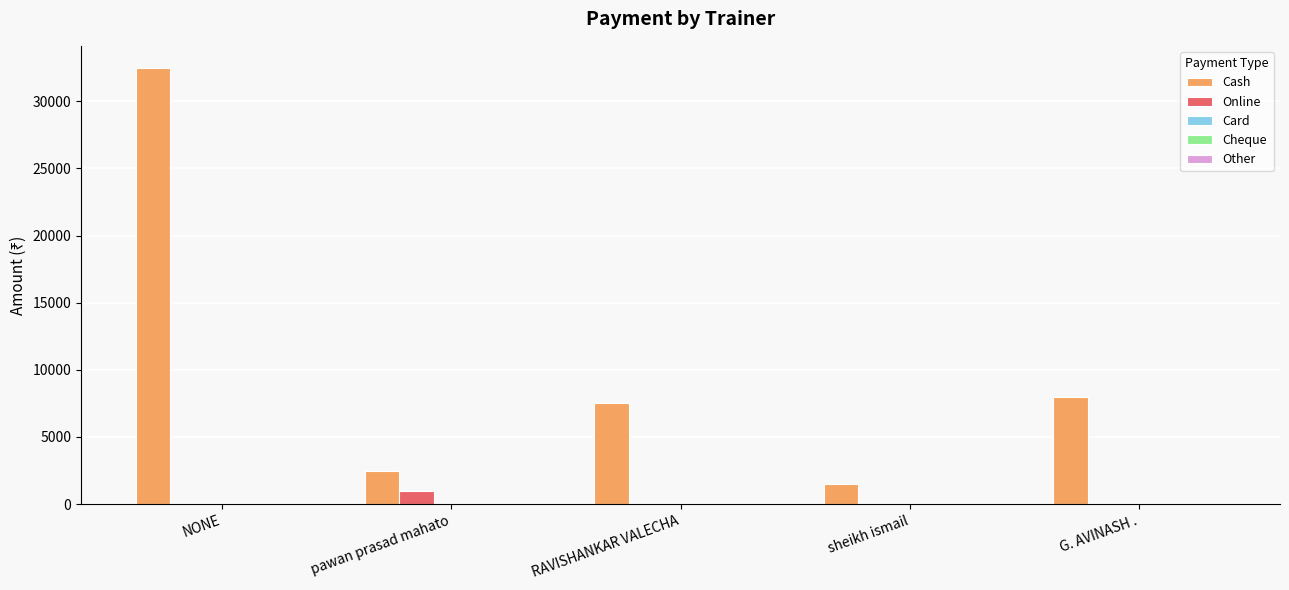

Which series changed the most between sheikh ismail and G. AVINASH .?

Cash